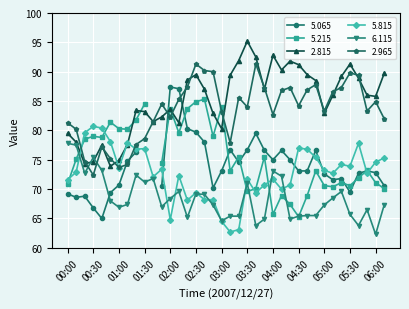

True or false: 6.115 and 2.815 intersect in this chart.

True